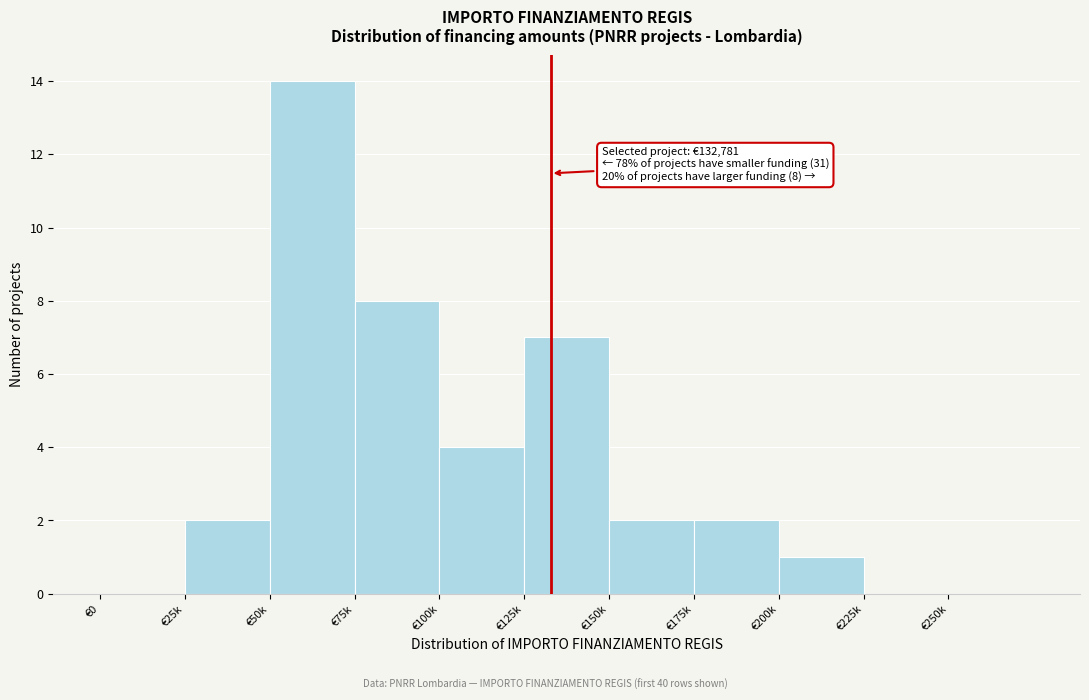

Reading left to right, what are all the values shown in this chart?

€0=0	€25k=2	€50k=14	€75k=8	€100k=4	€125k=7	€150k=2	€175k=2	€200k=1	€225k=0	€250k=0